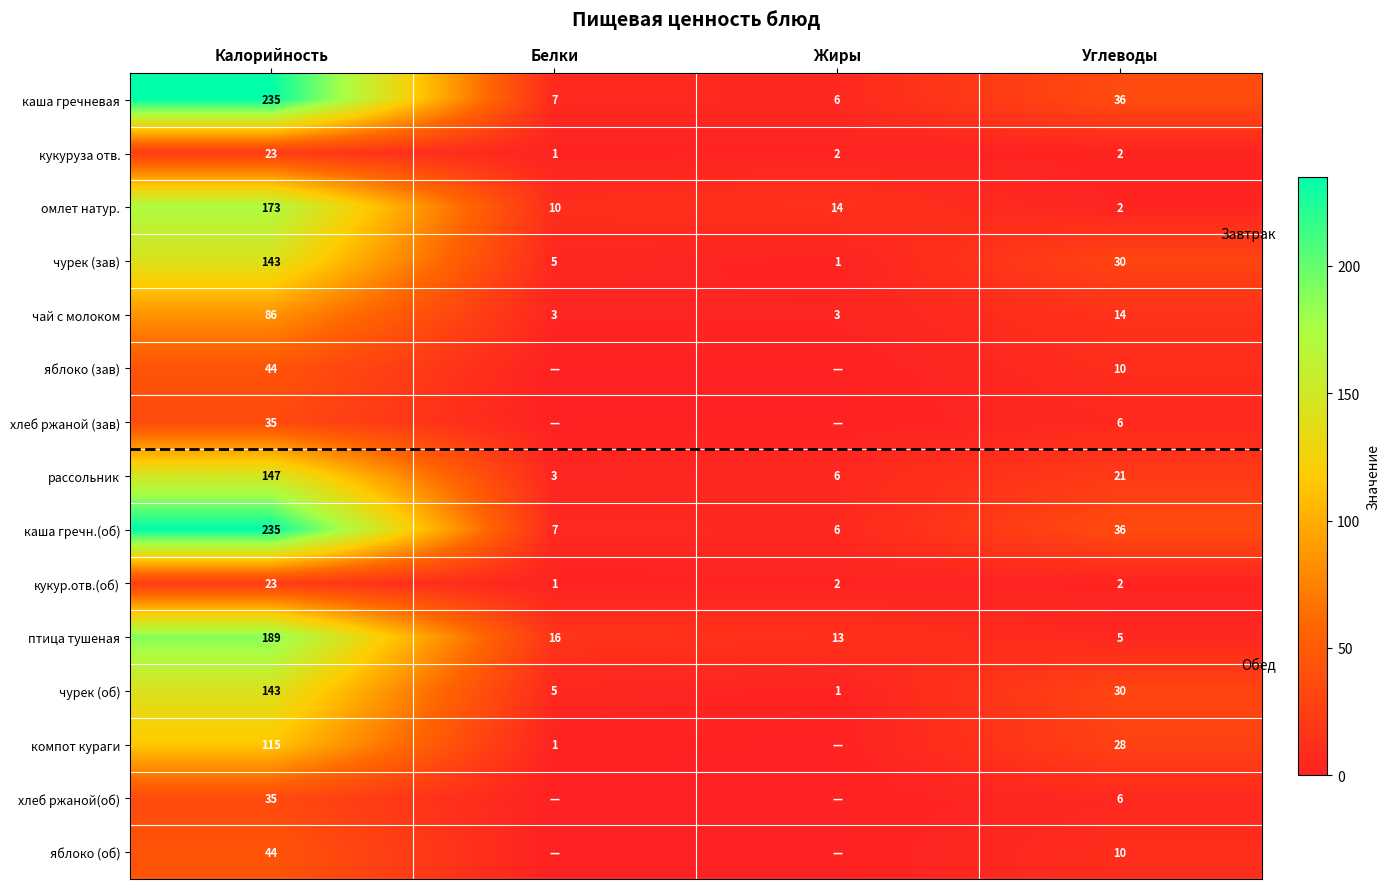

True or false: чай с молоком has a value of 14 at Углеводы.

True